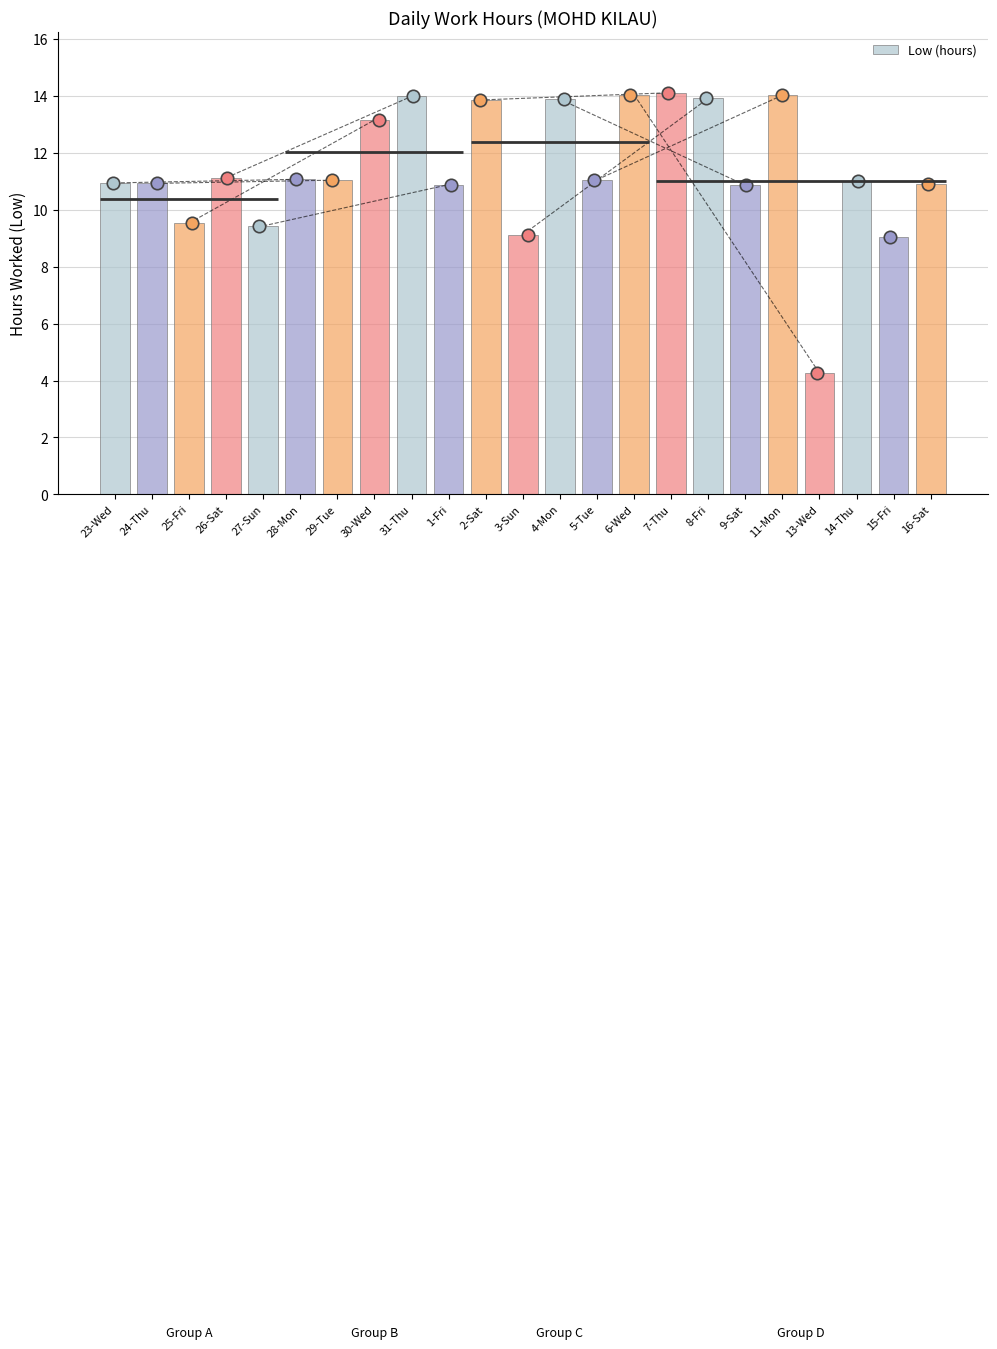

What is the ratio of the value at 14-Thu to the value at 16-Sat?

1.0